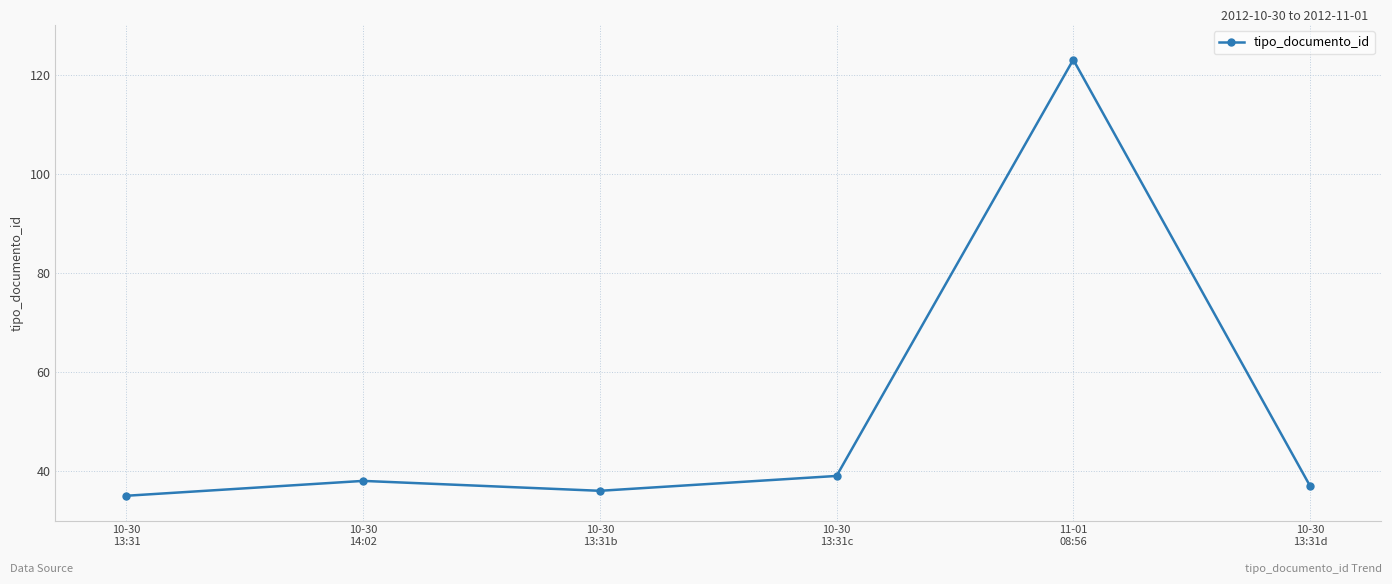

How many interior local peaks (higher than both neighbors) does the data have?

2